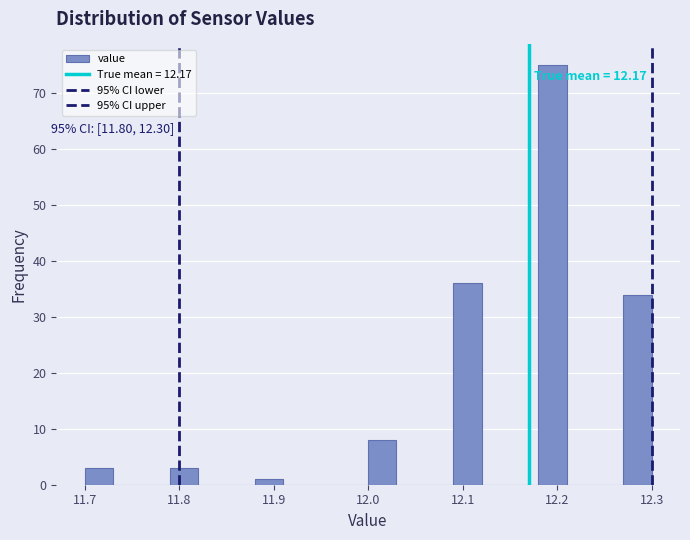

Around what value on the x-axis is the tallest bar? Give the approximate position of its centre, as read against the axis.

12.20